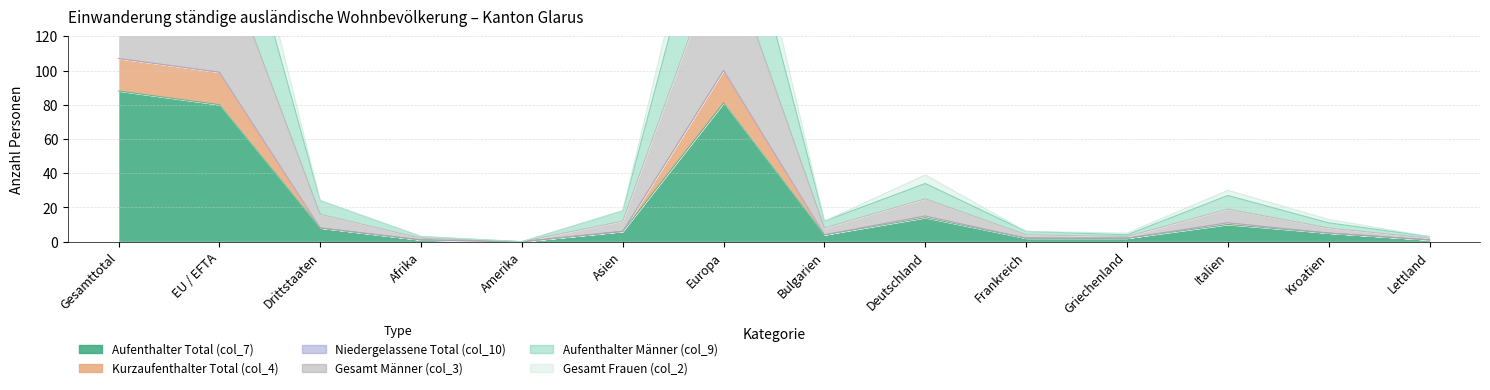

True or false: Aufenthalter Männer (col_9) has a value of 33 at Deutschland.

False